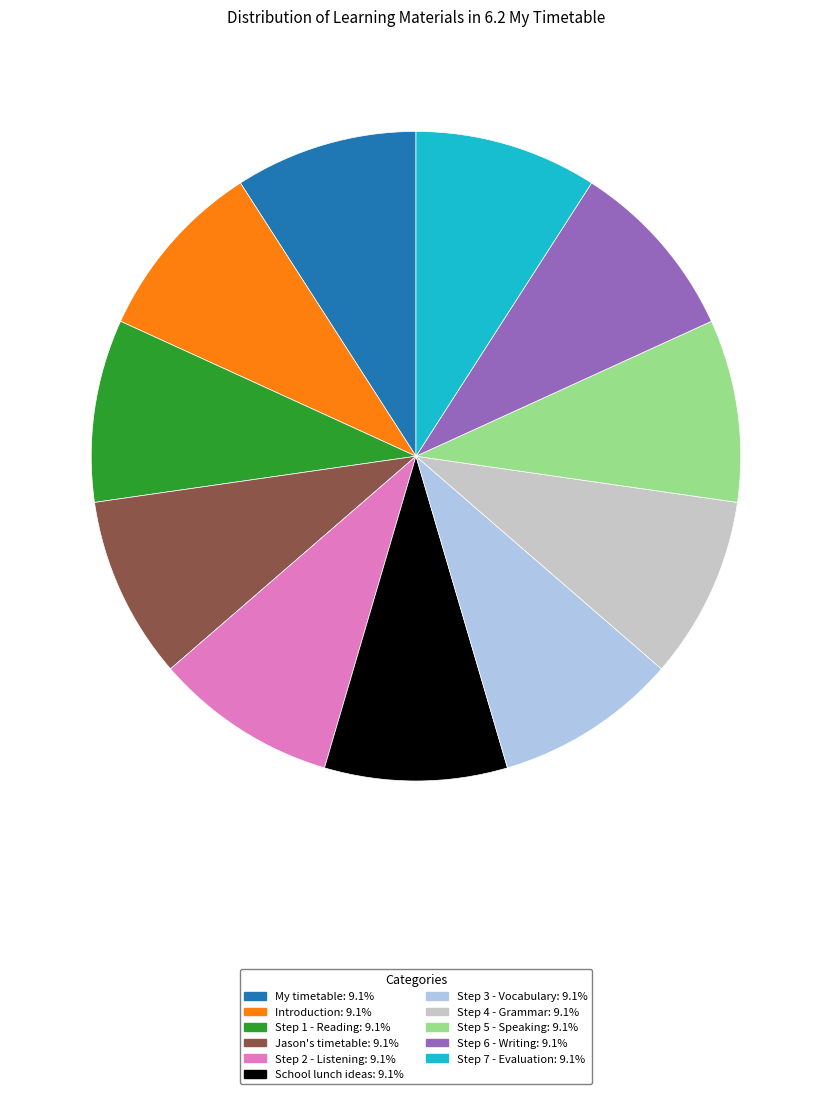

How many slices are in this pie chart?

11